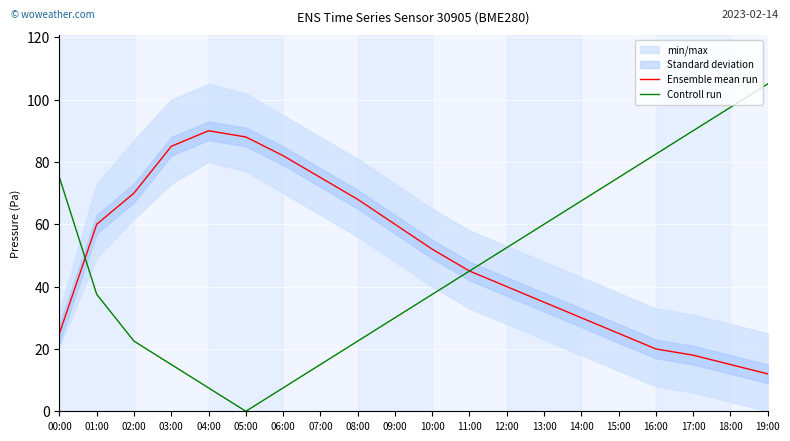

True or false: Ensemble mean run has a value of 45.0 at 11:00.

True